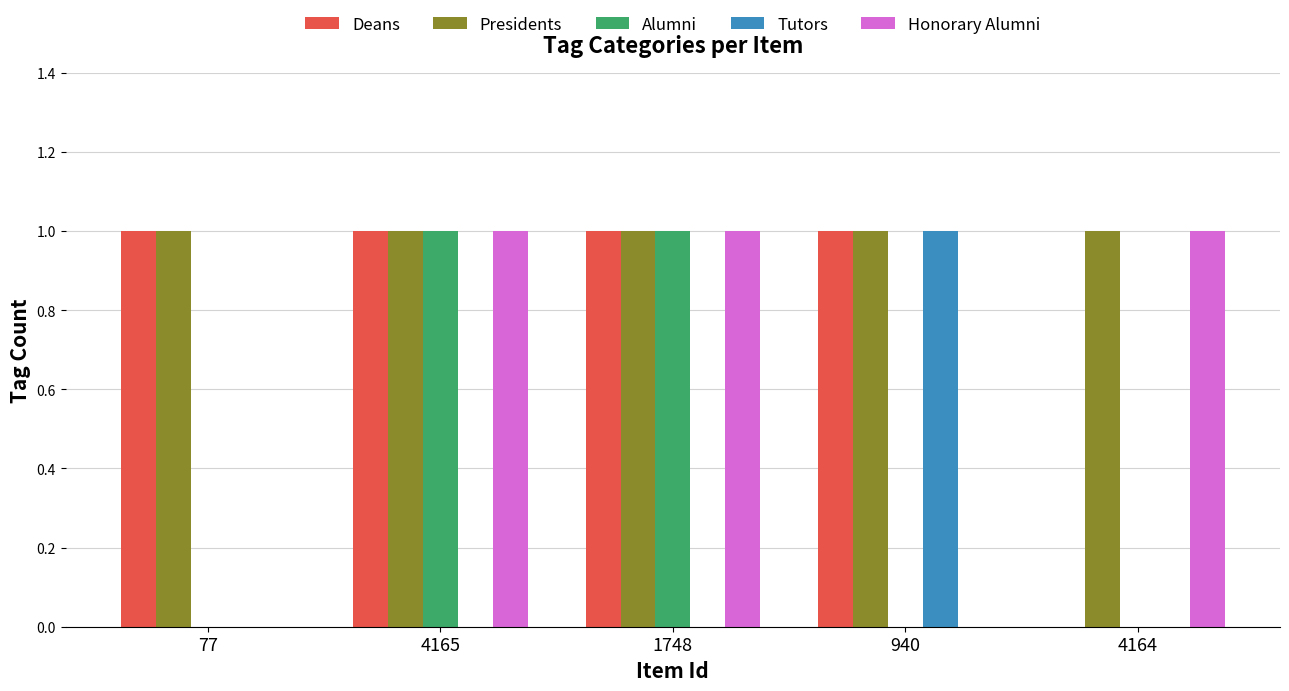

Count the number of data series in this chart.

5